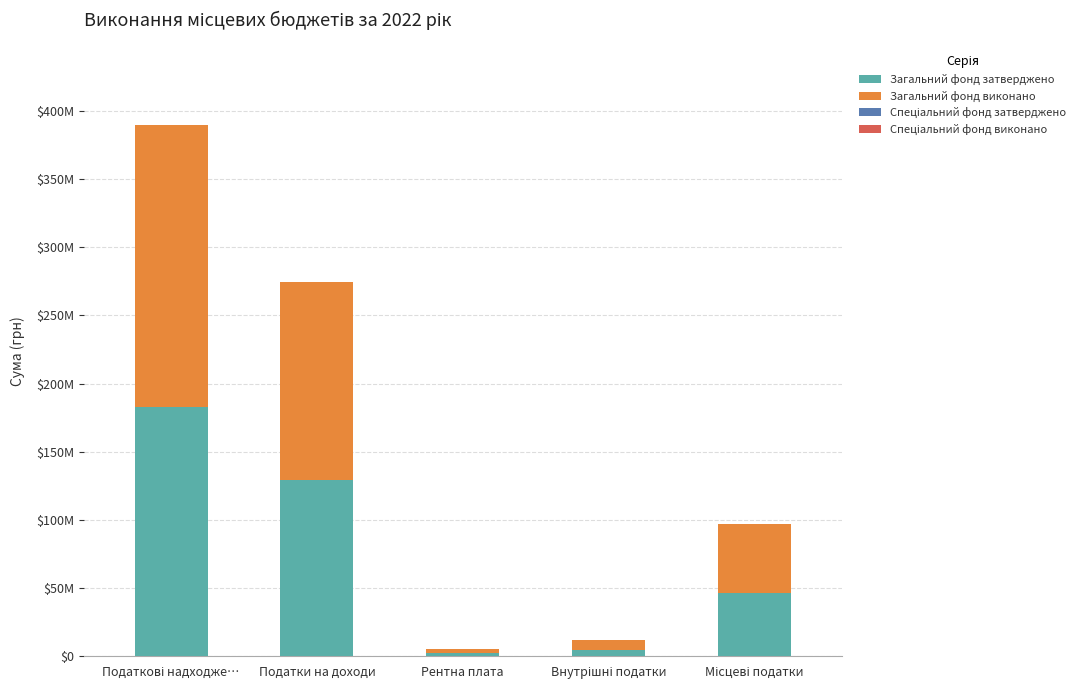

List the labels in order of Спеціальний фонд затверджено value, largest first.

Податкові надходже…, Податки на доходи, Рентна плата, Внутрішні податки, Місцеві податки